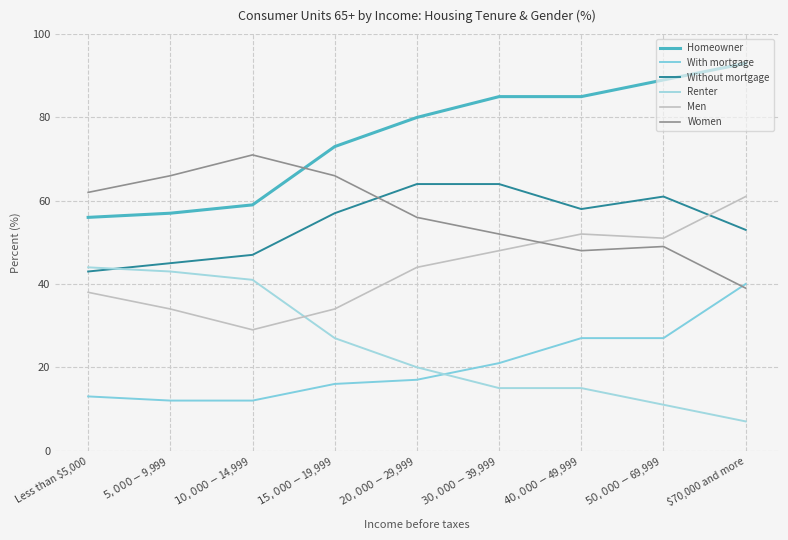

Which series has the largest total across all categories?

Homeowner